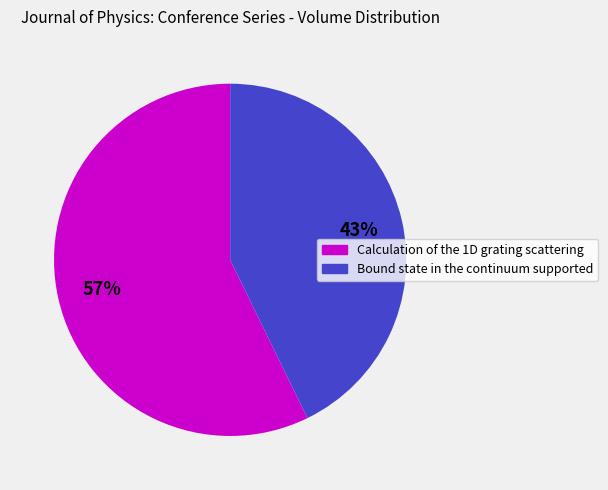

True or false: Calculation of the 1D grating scattering accounts for 57% of the total.

True